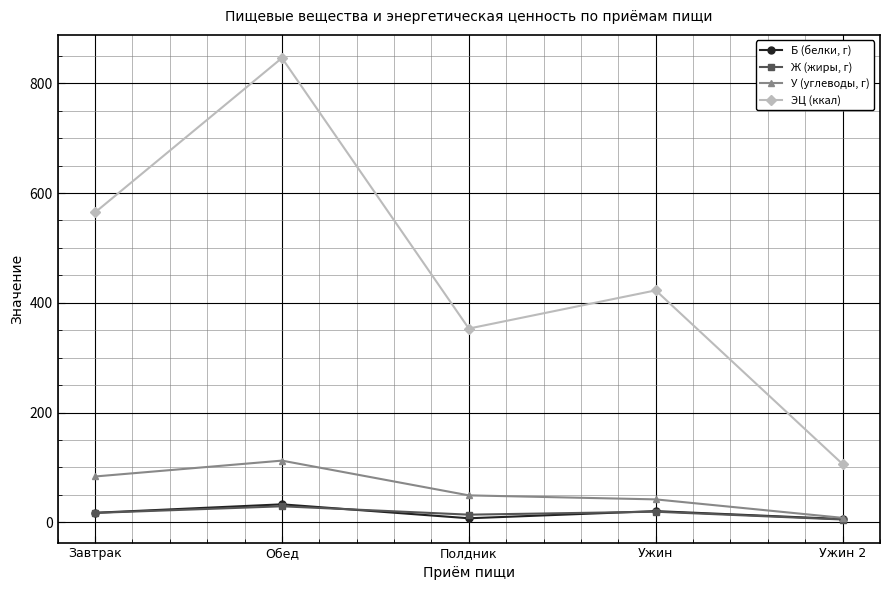

What is the label of the 1st point from the left?

Завтрак